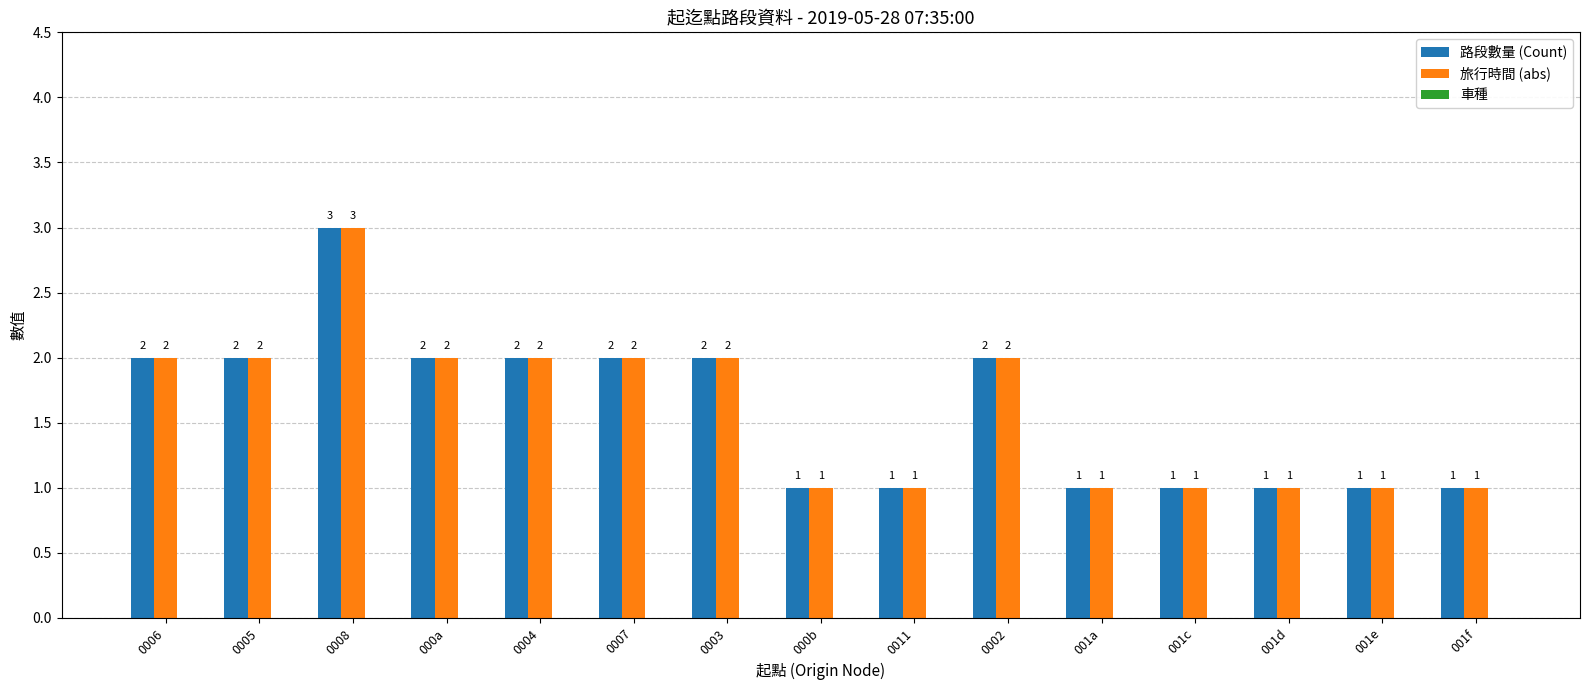

At which category does the chart reach its peak across all series?

0008